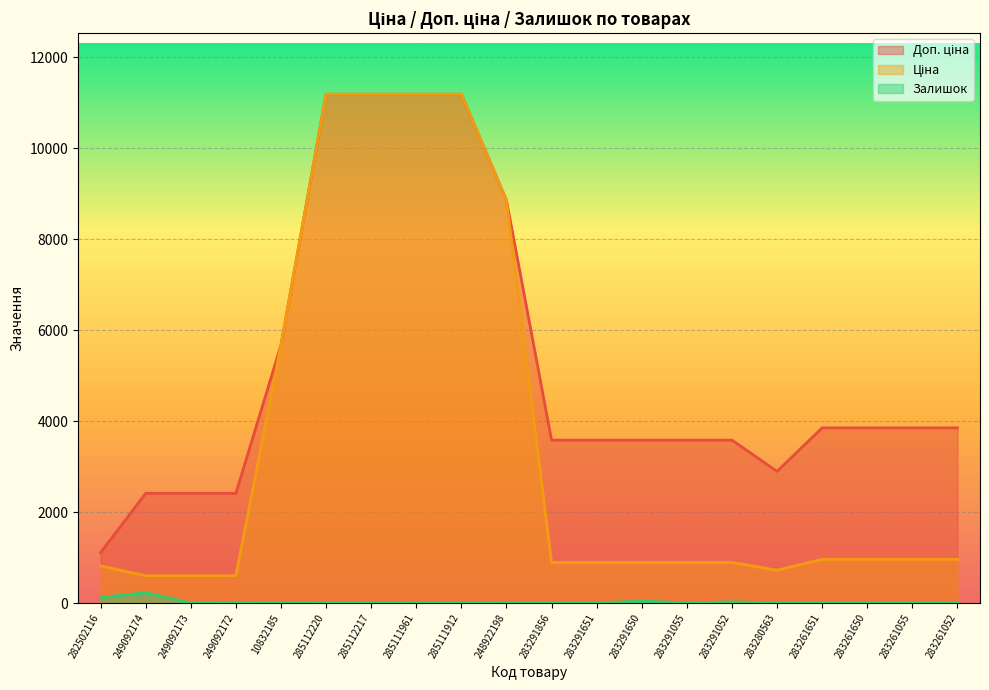

Is the value of Залишок at 285112217 greater than the value of Ціна at 283291055?

No